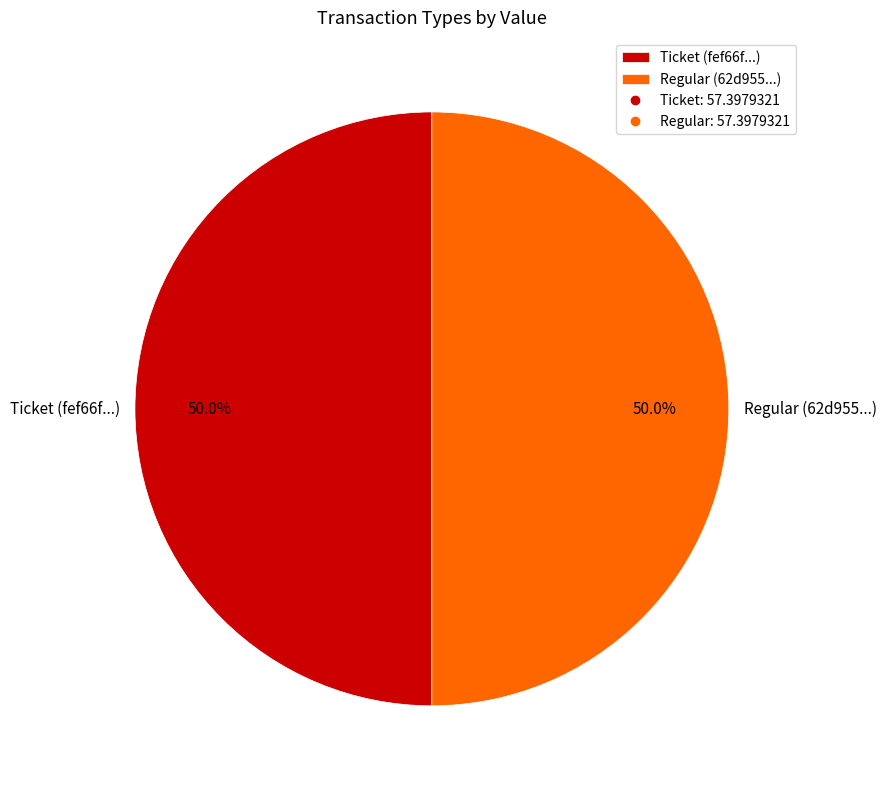

True or false: Ticket accounts for 1% of the total.

False